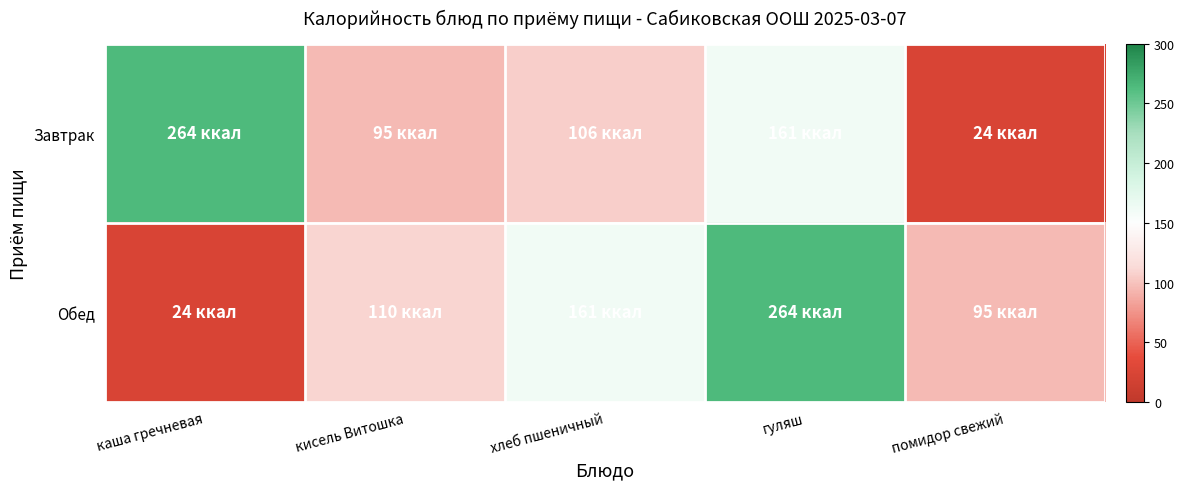

How many data points does each series have?

5